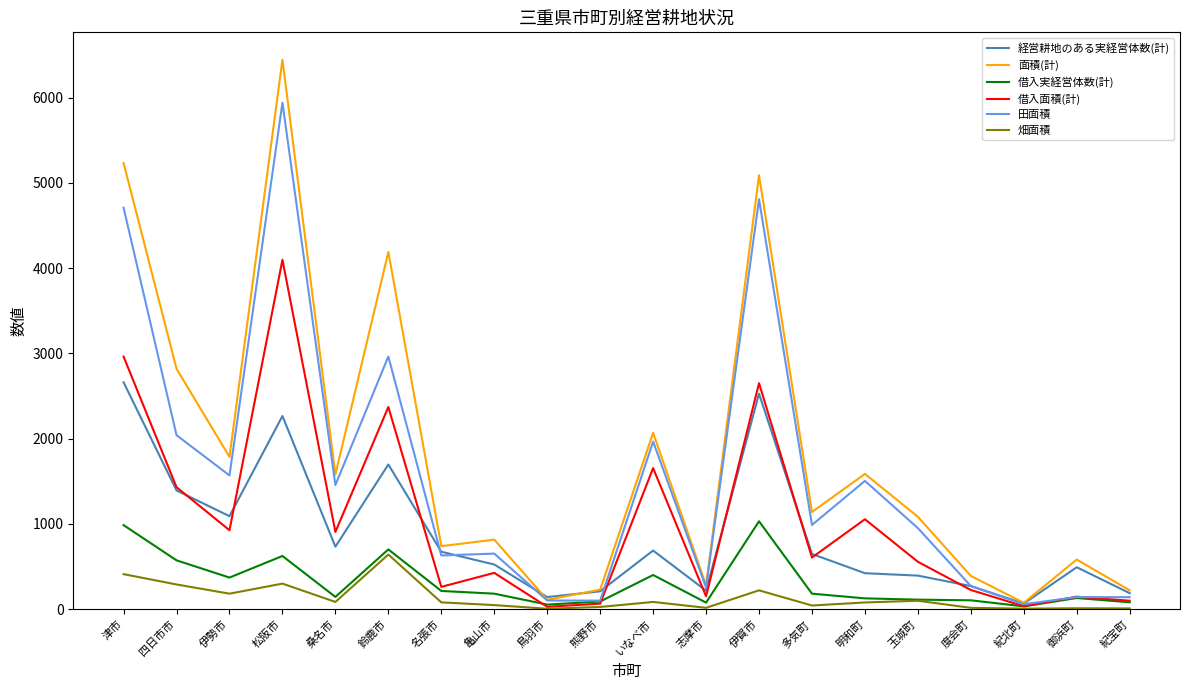

What is the greatest value displayed?

6445